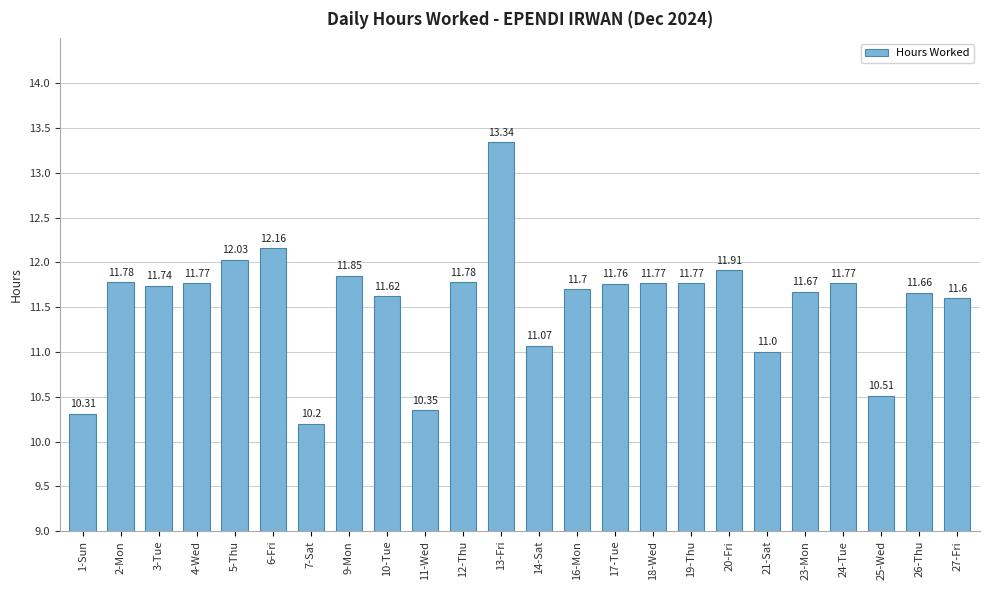

At which label does the data first exceed 11?

2-Mon